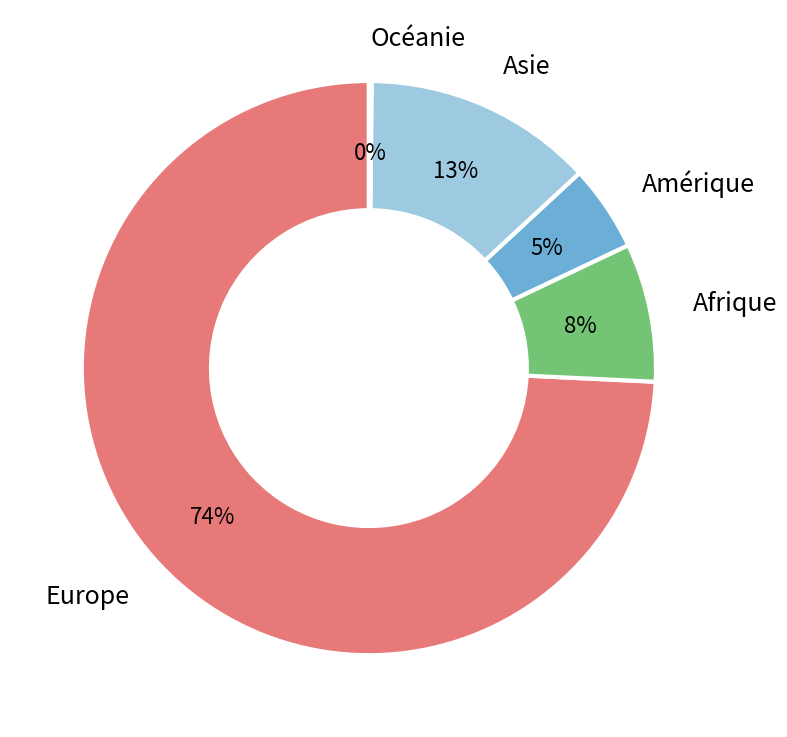

Which slice is the largest?

Europe